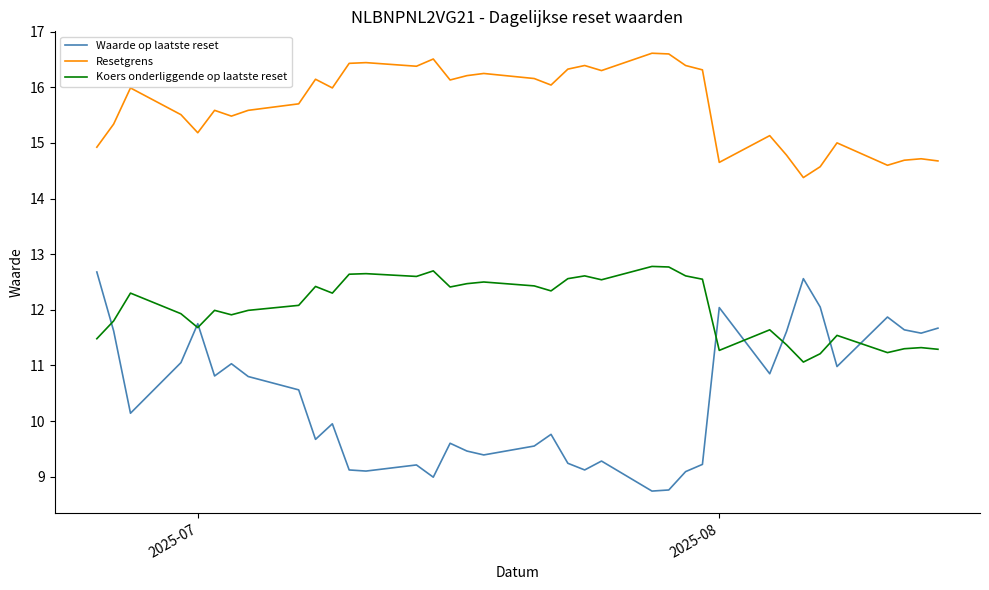

What is the difference between the maximum and minimum values in the Resetgrens series?

2.2